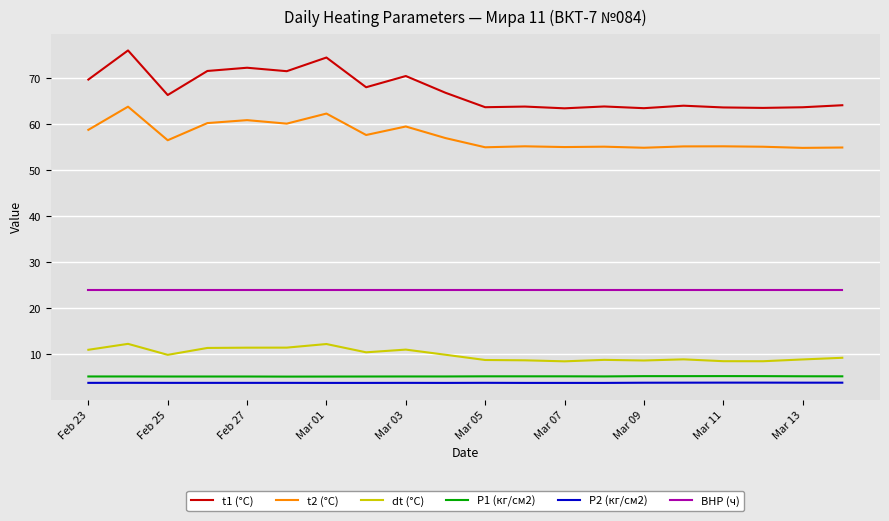

What is the sum of all P1 (кг/см2) values?

103.0